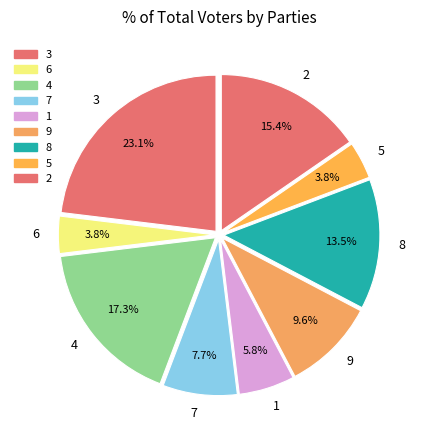

To the nearest percent, what is the combined percentage of 3 and 7?

31%